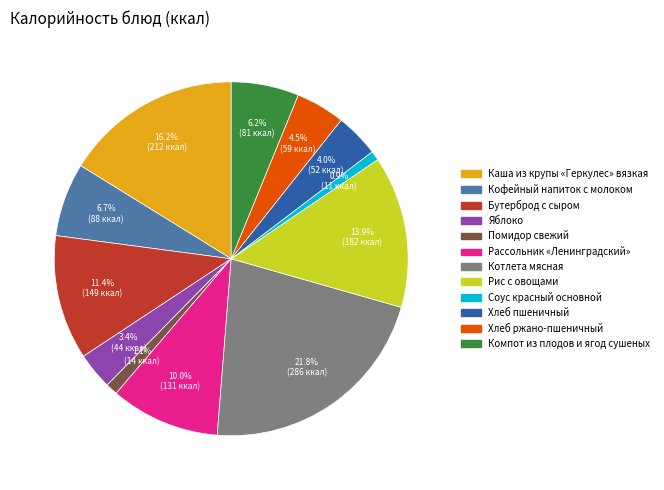

The Компот из плодов и ягод сушеных slice represents 16% of the pie. True or false?

False